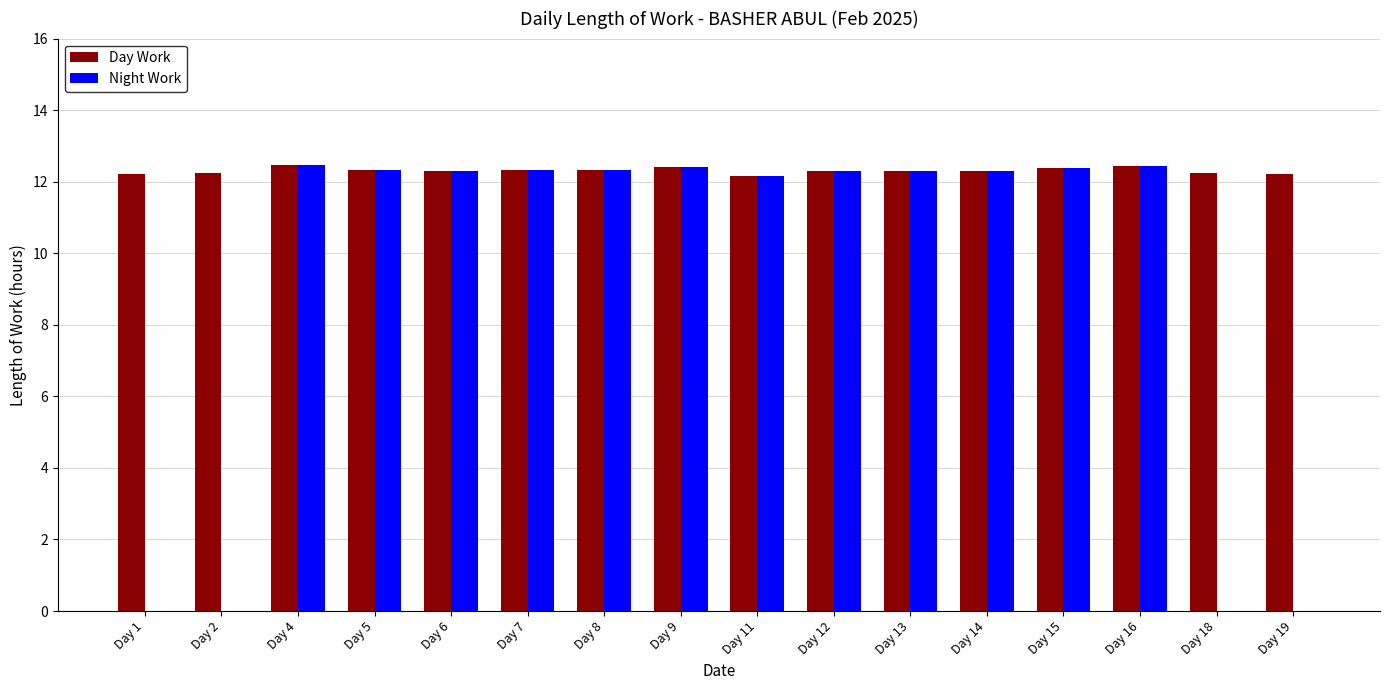

What is the maximum value shown in the chart?

12.5